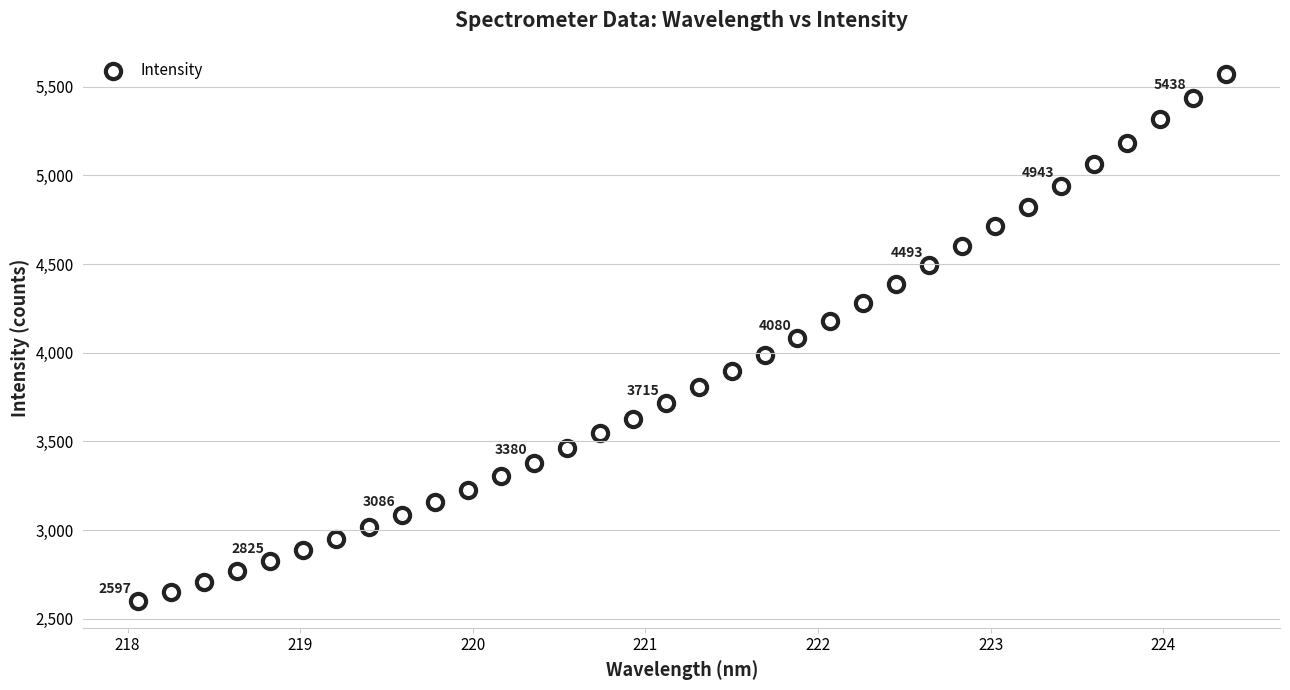

What is the range of Y values (max minus min)?

2973.2